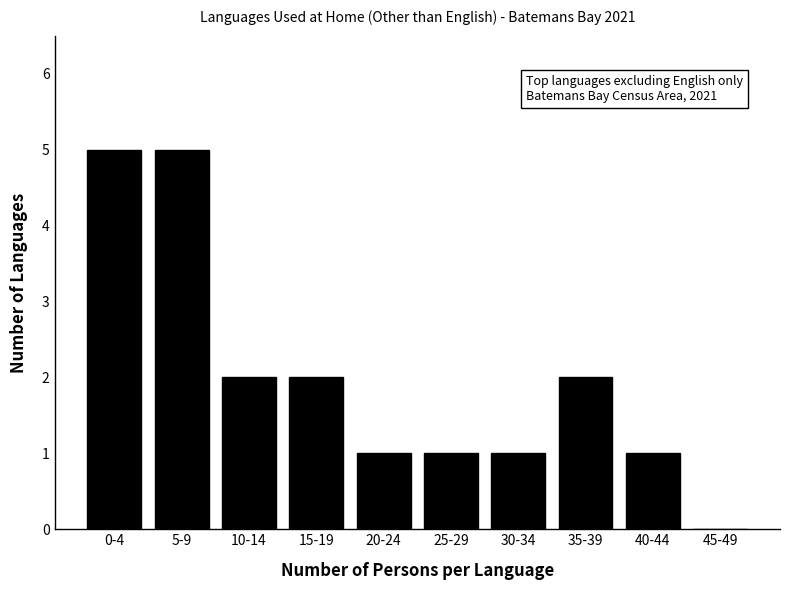

Reading left to right, transcribe all the data shown in this chart.

0-4=5	5-9=5	10-14=2	15-19=2	20-24=1	25-29=1	30-34=1	35-39=2	40-44=1	45-49=0